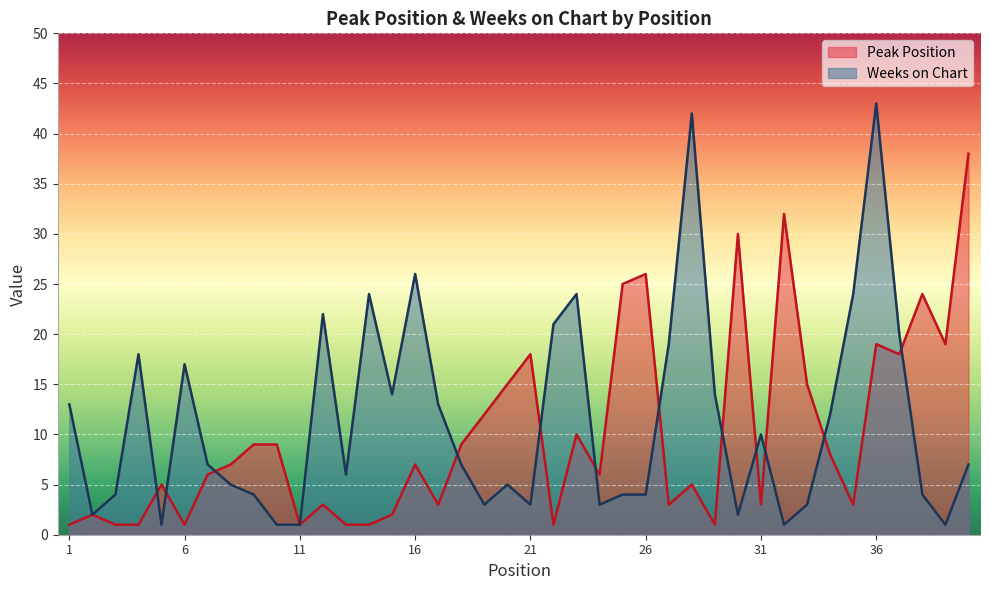

Which series ends up on top after the final intersection of Peak Position and Weeks on Chart?

Peak Position